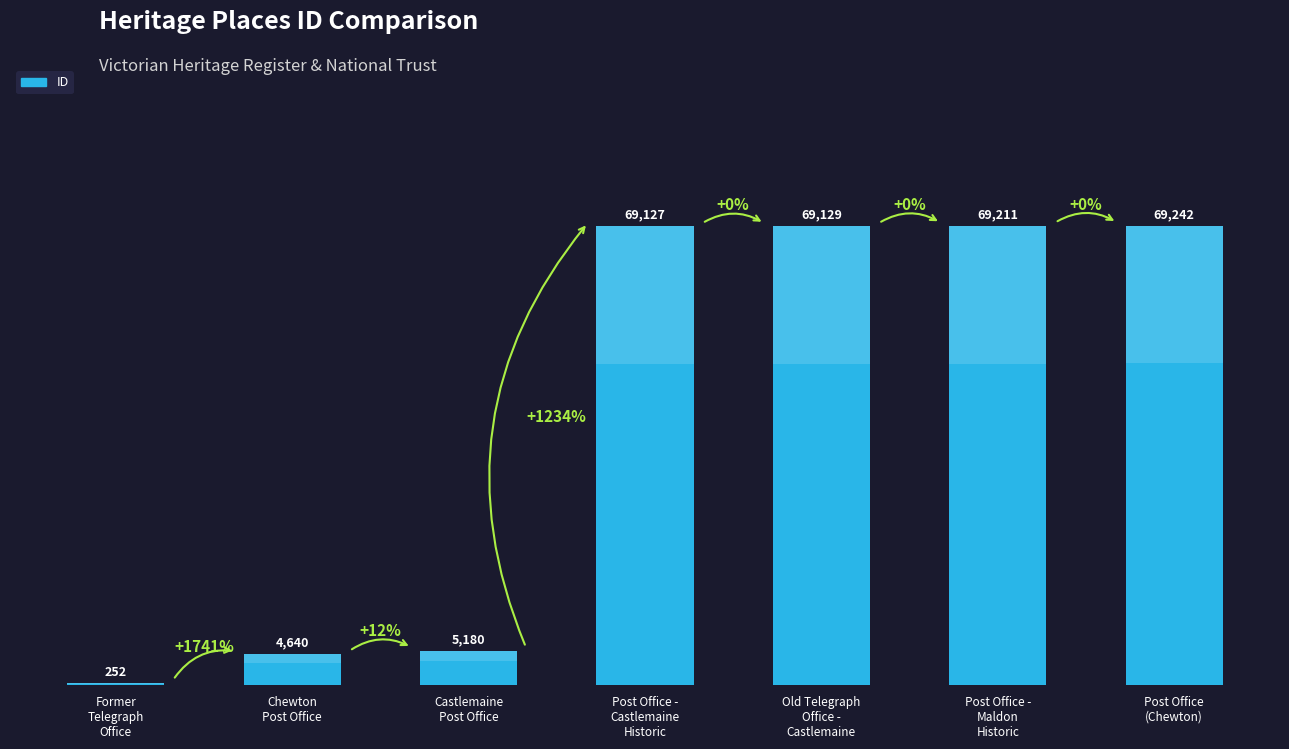

Between Former
Telegraph
Office and Post Office
(Chewton), which is larger?

Post Office
(Chewton)